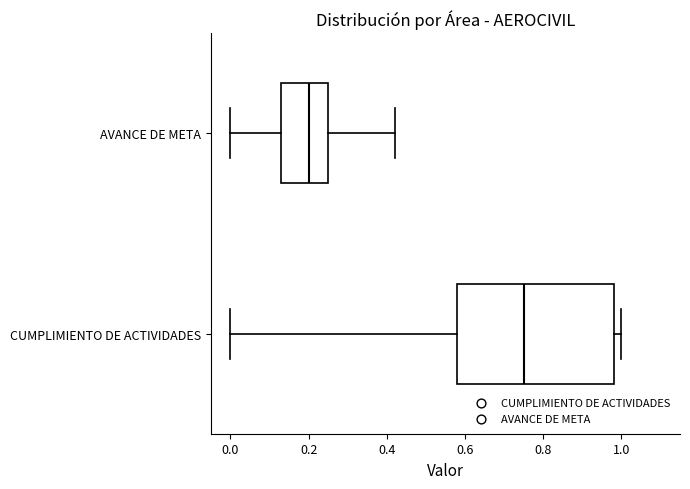

Where is the right edge of the box for AVANCE DE META on the x-axis? The values are not printed on the chart, so give them approximately, as read against the axis.

0.26